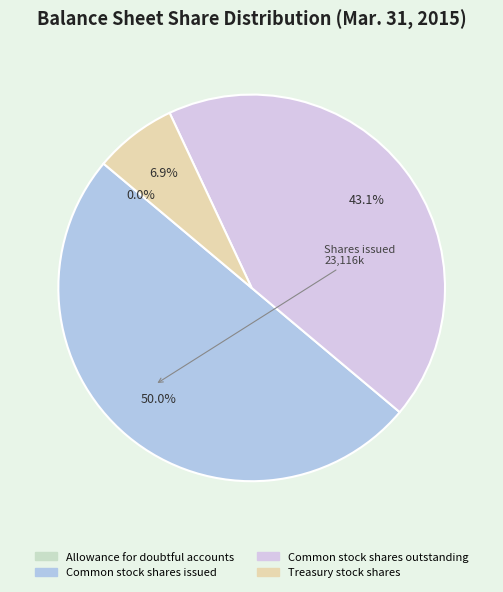

The Common stock shares issued slice represents 64% of the pie. True or false?

False